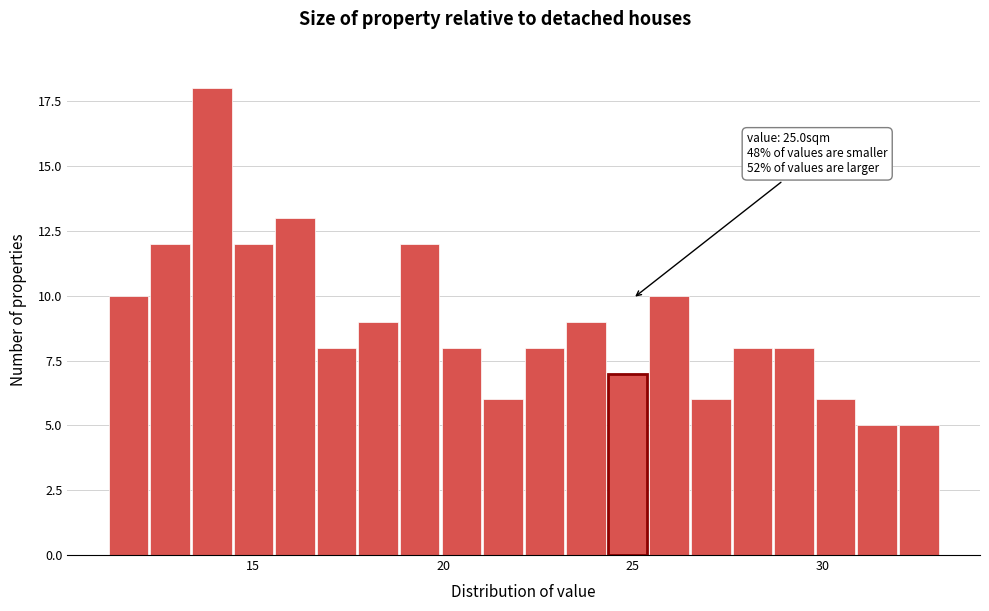

Around what value on the x-axis is the tallest bar? Give the approximate position of its centre, as read against the axis.

14.0